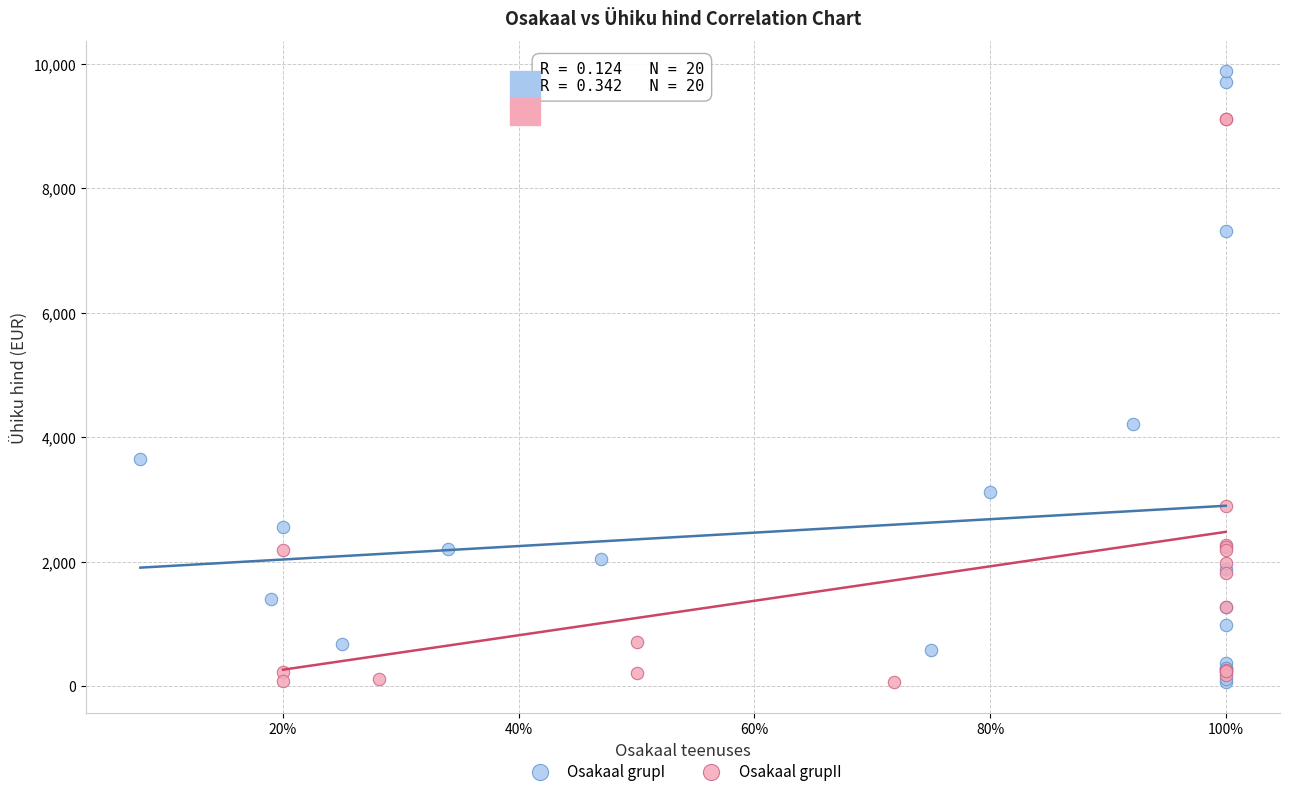

Which series has the largest Y range (max minus min)?

Osakaal grupI